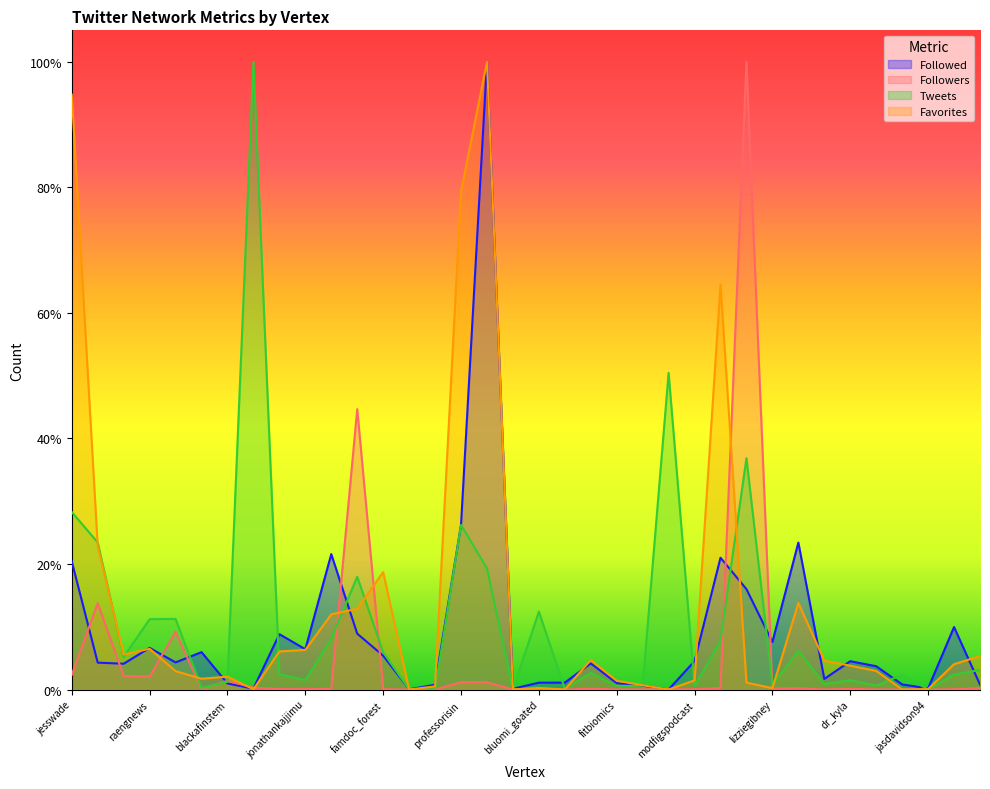

At which category is the sum across all series the highest?

cclaremdmph